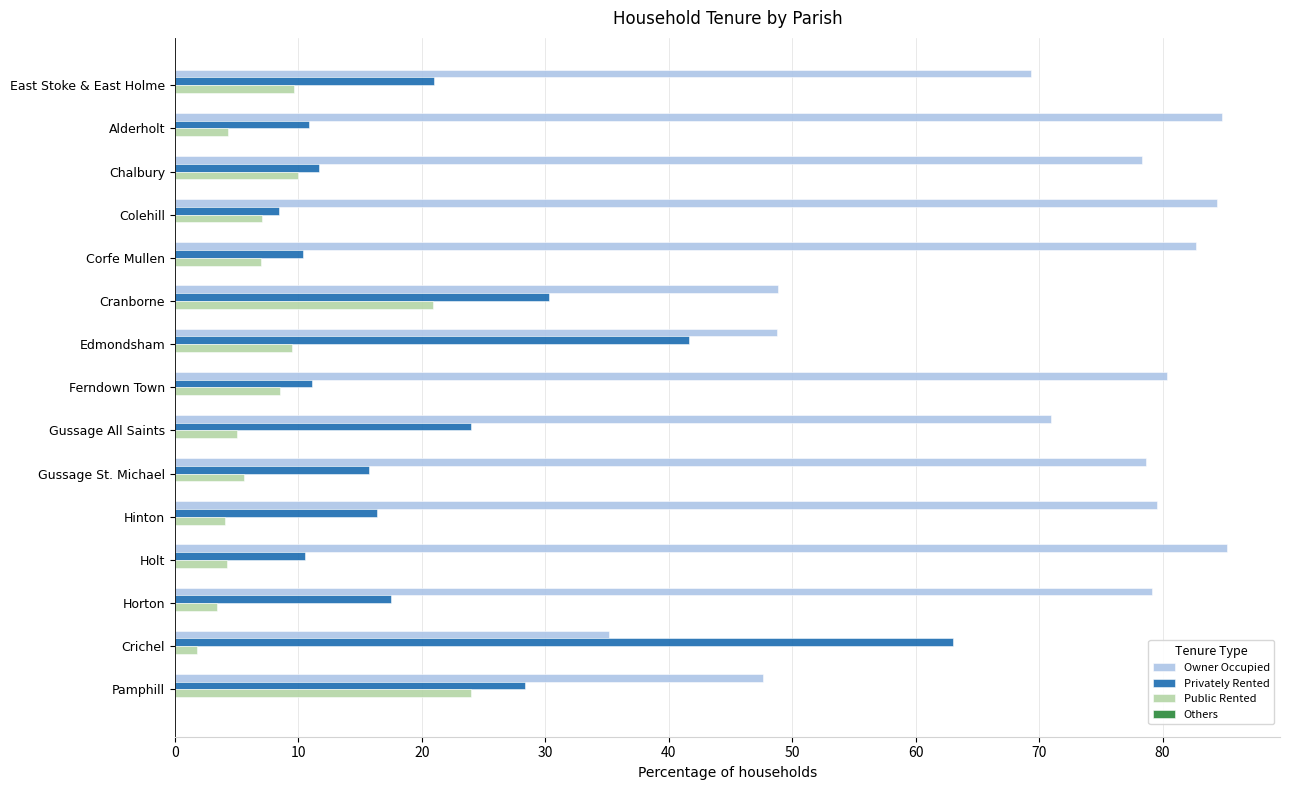

Which series has the largest total across all categories?

Owner Occupied